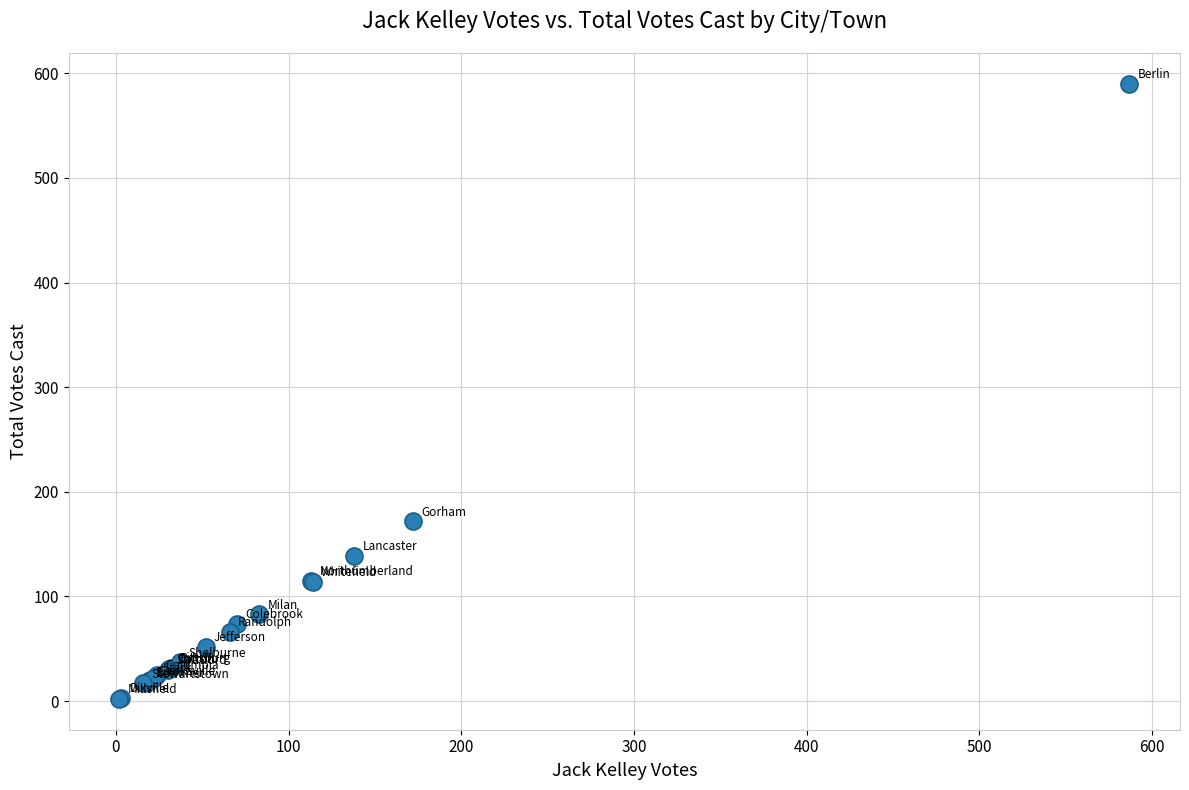

What Y value in the scatter plot is closest to 296?

172